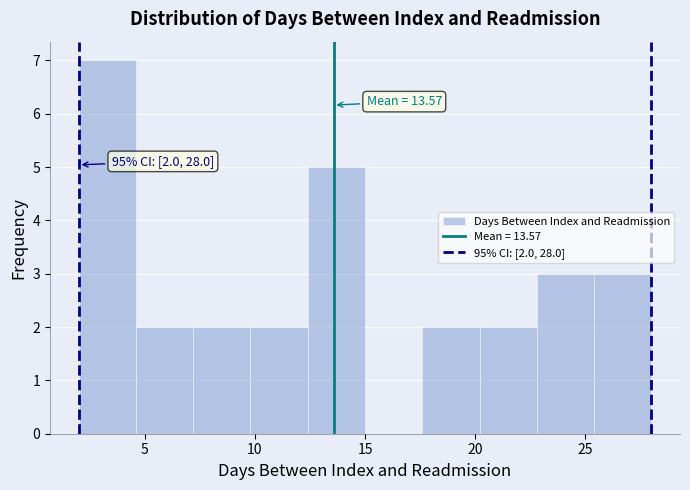

Over which range of the x-axis is the bar tallest?

2.0 to 4.6